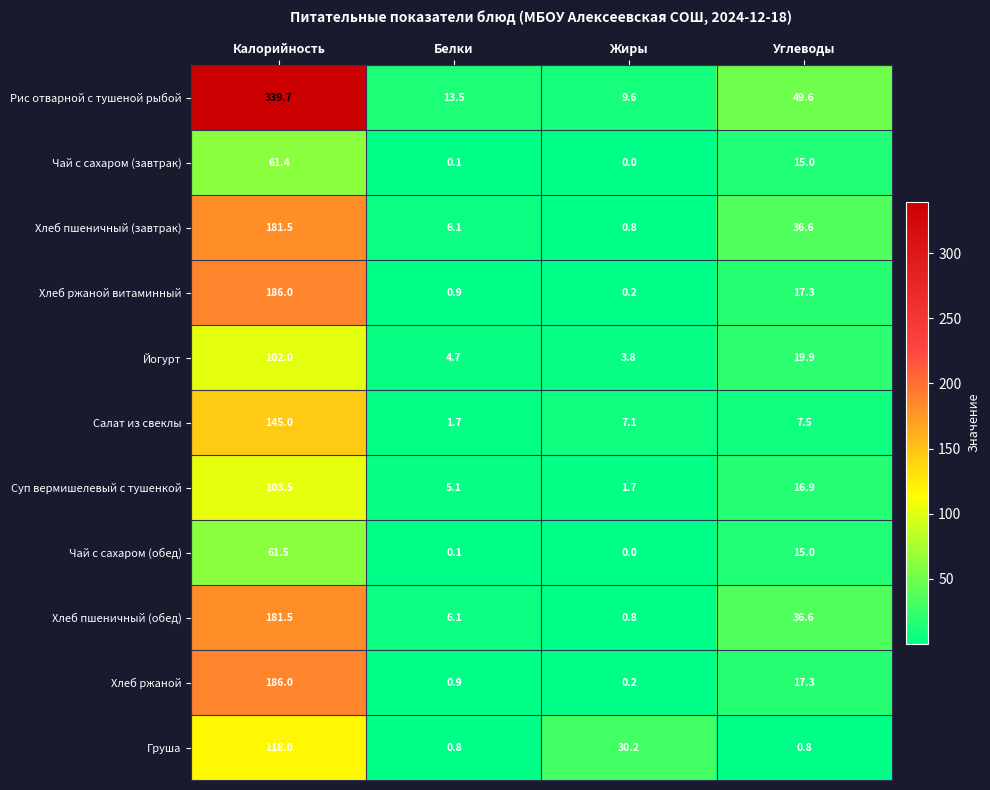

What is the difference between the maximum and minimum values in the Салат из свеклы series?

143.3